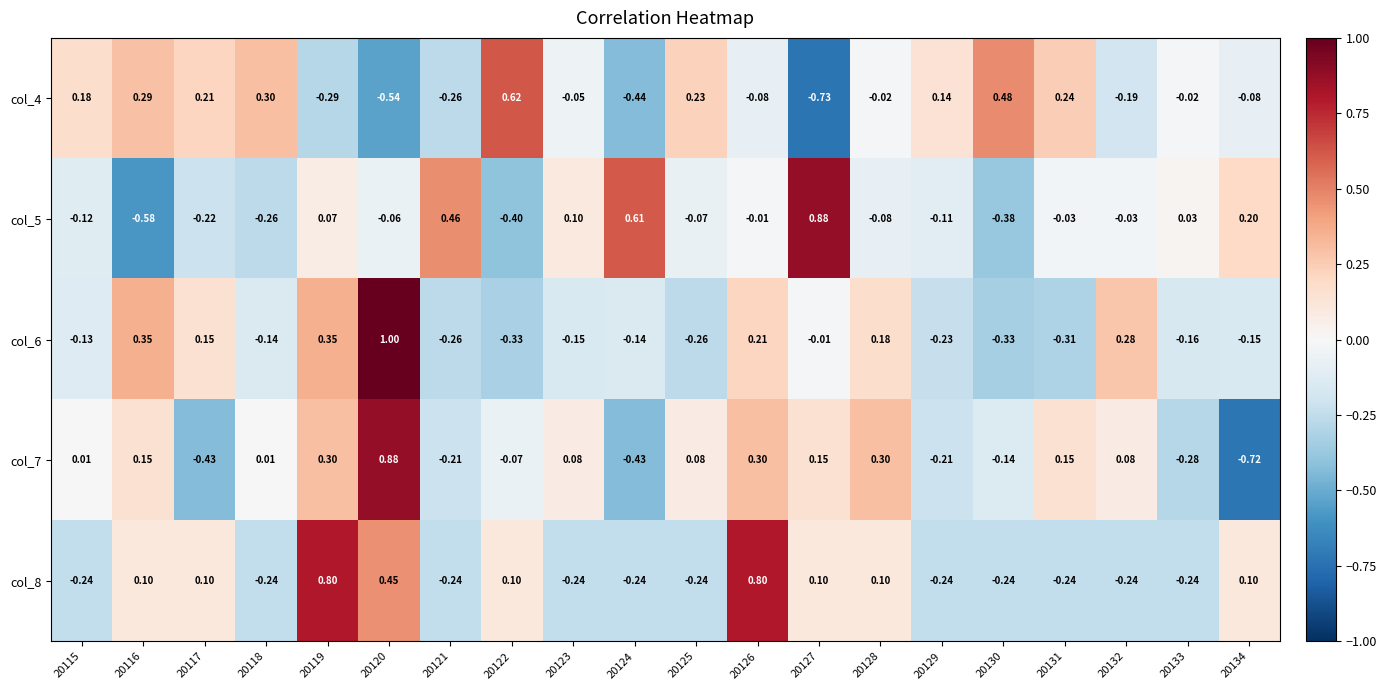

Is the value of col_6 at 20133 greater than the value of col_7 at 20133?

Yes